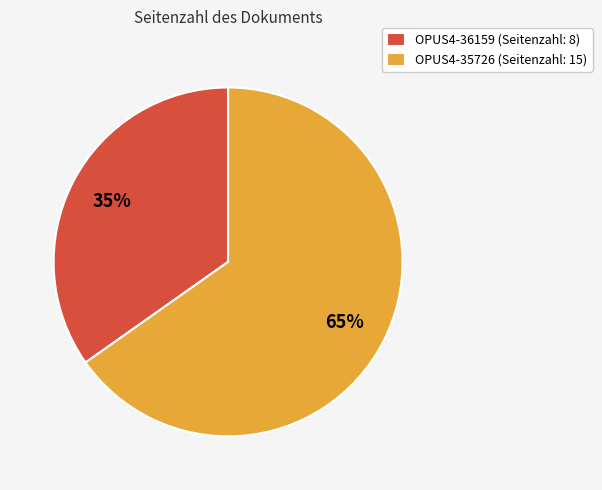

What is the largest slice in the pie chart?

OPUS4-35726